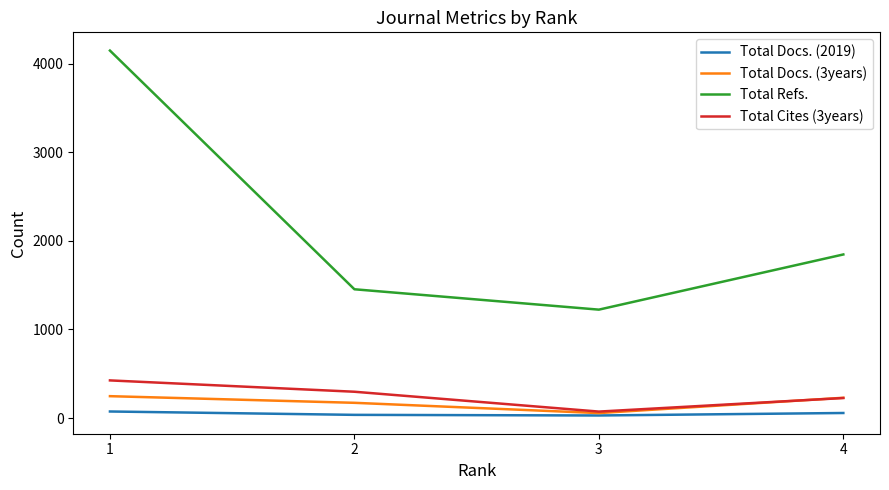

List the labels in order of Total Refs. value, smallest first.

3, 2, 4, 1